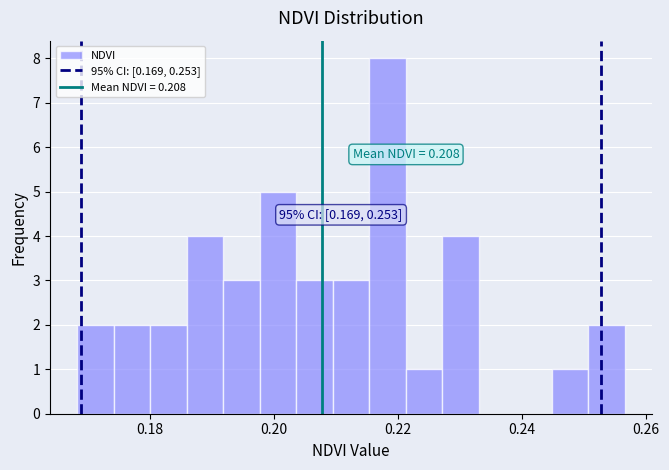

Around what value on the x-axis is the tallest bar? Give the approximate position of its centre, as read against the axis.

0.218